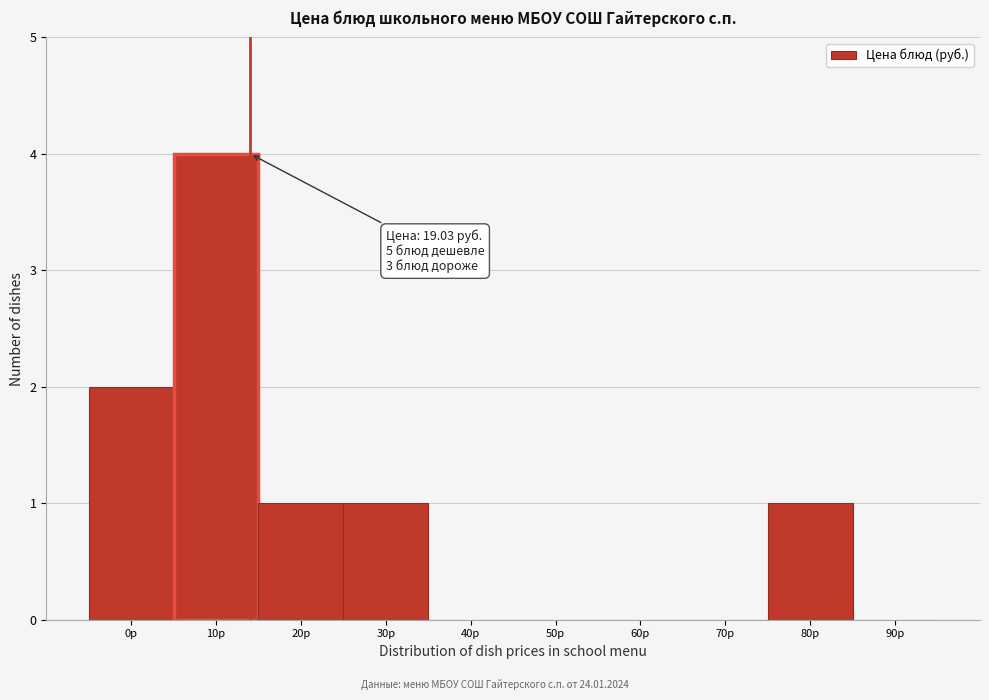

Reading left to right, transcribe all the data shown in this chart.

0р=2	10р=4	20р=1	30р=1	40р=0	50р=0	60р=0	70р=0	80р=1	90р=0